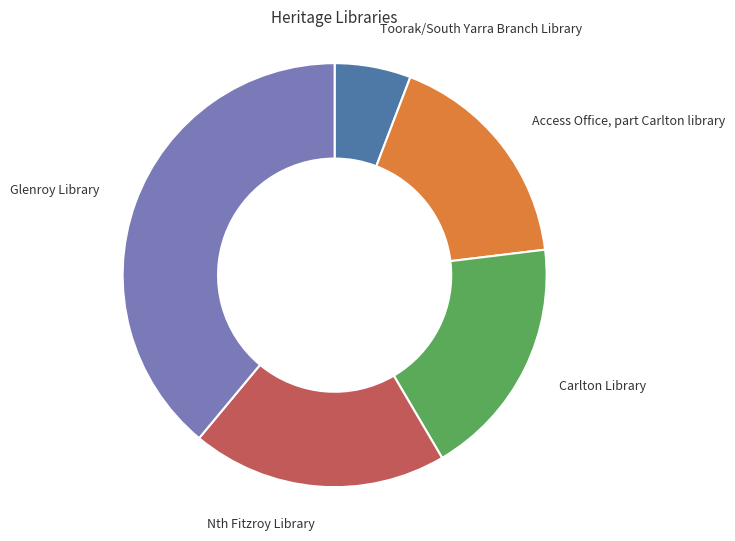

What is the ratio of the value at Toorak/South Yarra Branch Library to the value at Nth Fitzroy Library?

0.3